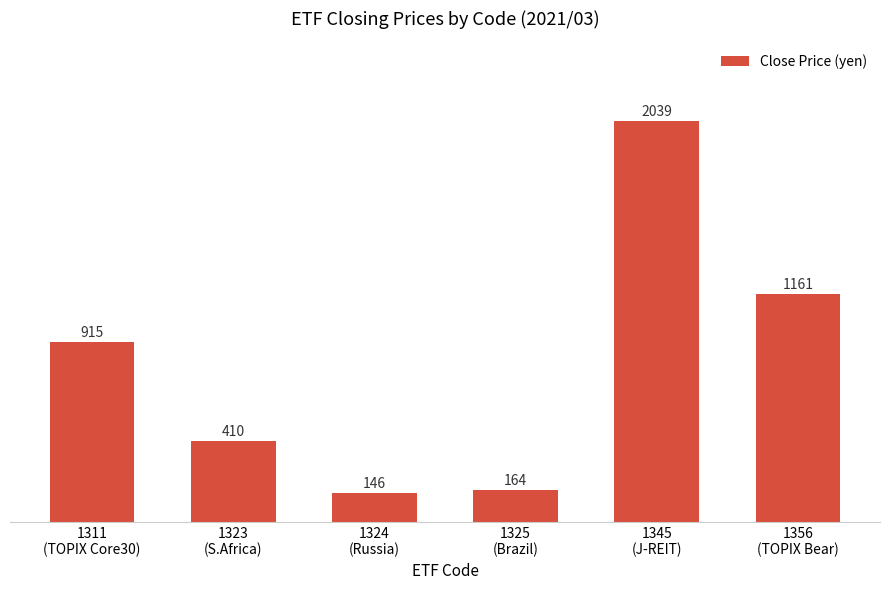

What is the approximate value at 1323
(S.Africa)?

410